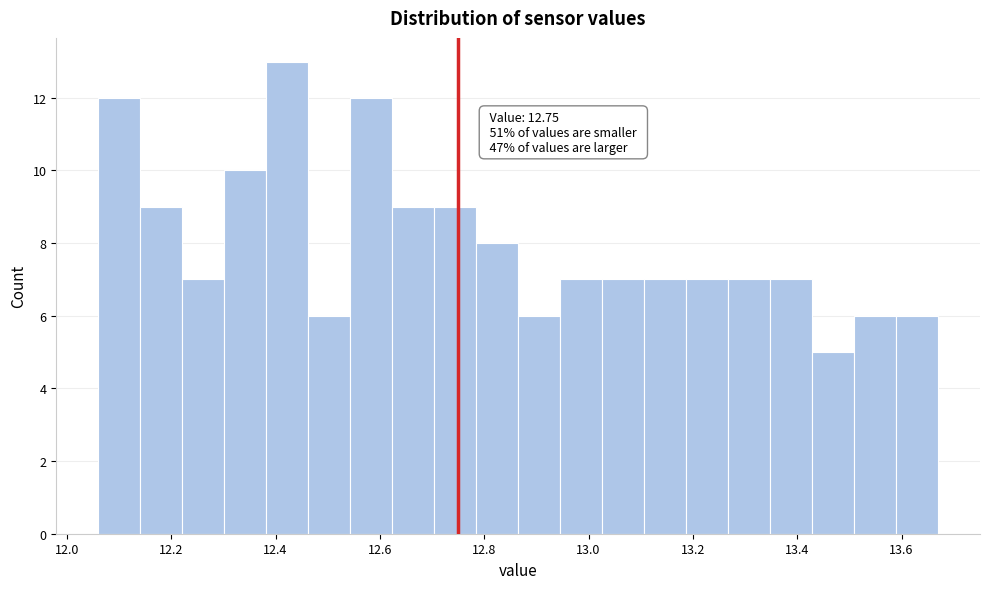

Over which range of the x-axis is the bar tallest?

12.38 to 12.46